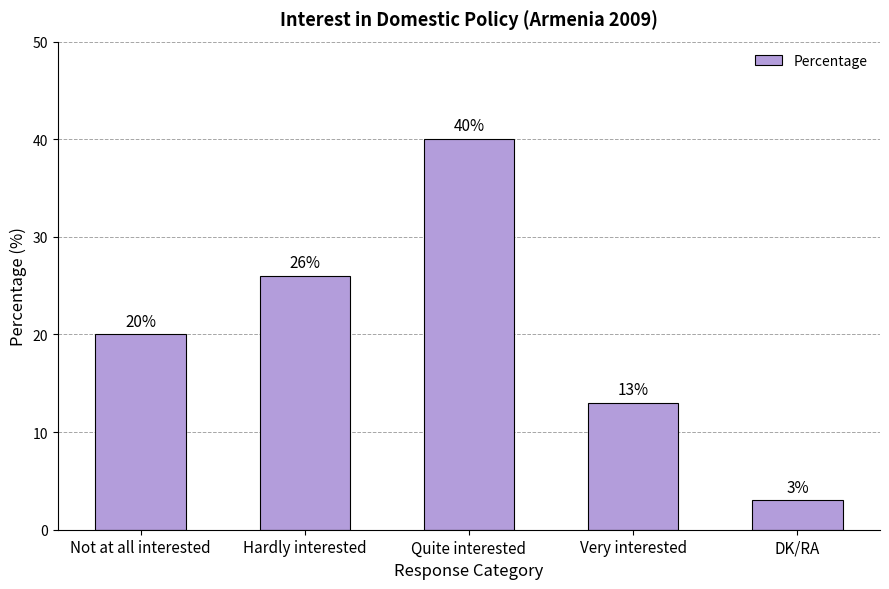

Does the chart contain any negative values?

No